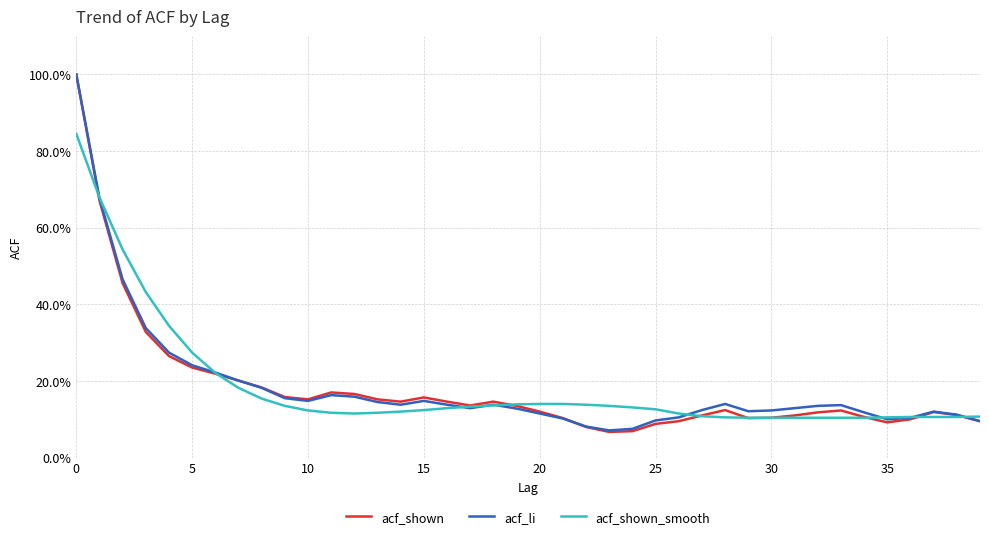

Is this an area chart (filled region under the line)?

No